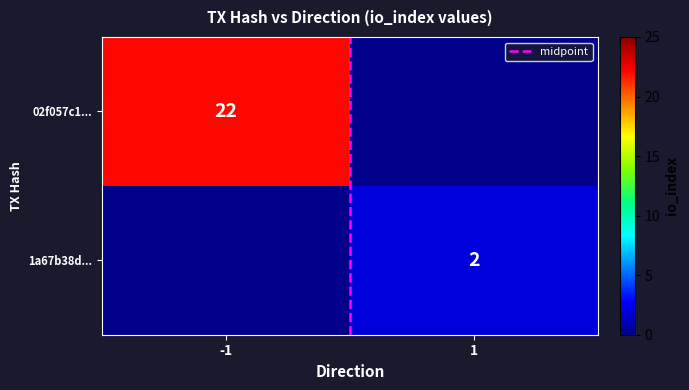

List the series in order of their peak value, highest first.

02f057c1..., 1a67b38d..., midpoint